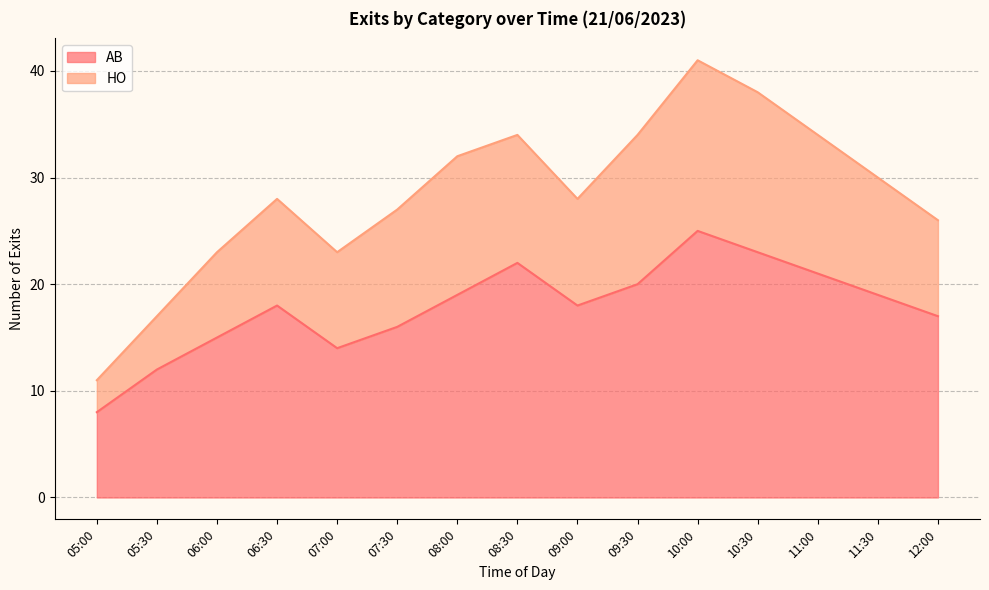

Which category has the highest value across all series?

10:00